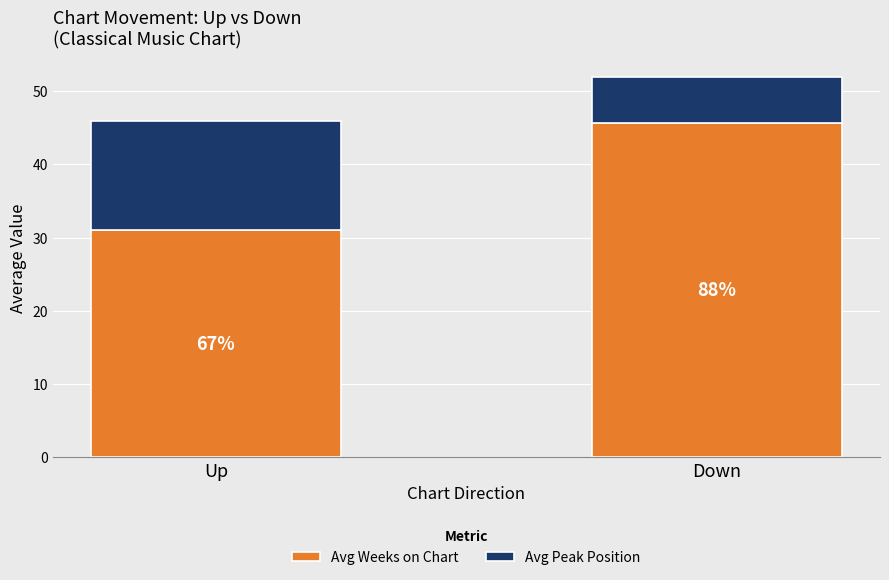

Which series has the largest total across all categories?

Avg Weeks on Chart